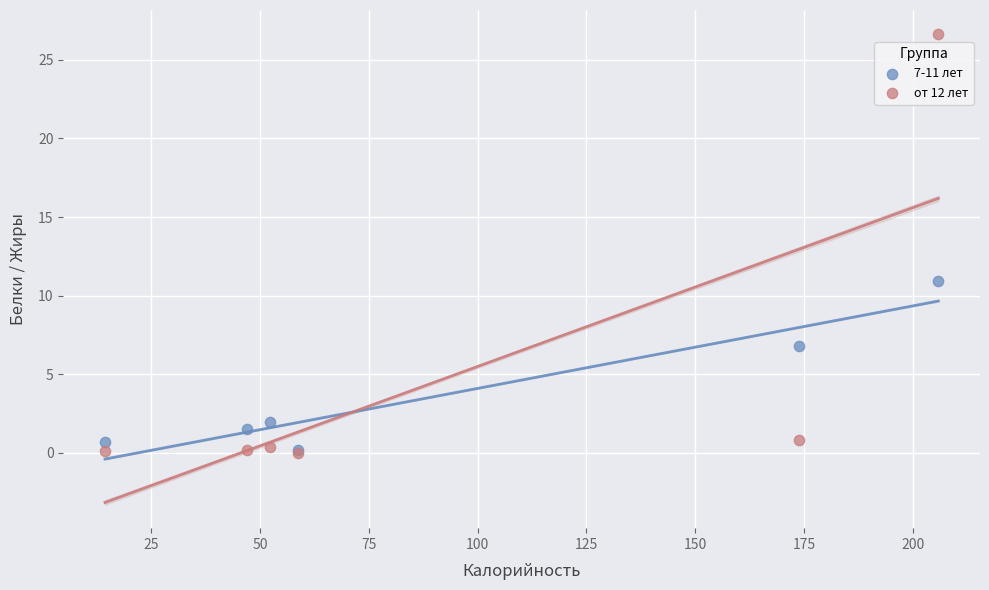

In the от 12 лет series, what Y value is closest to 13?

0.8